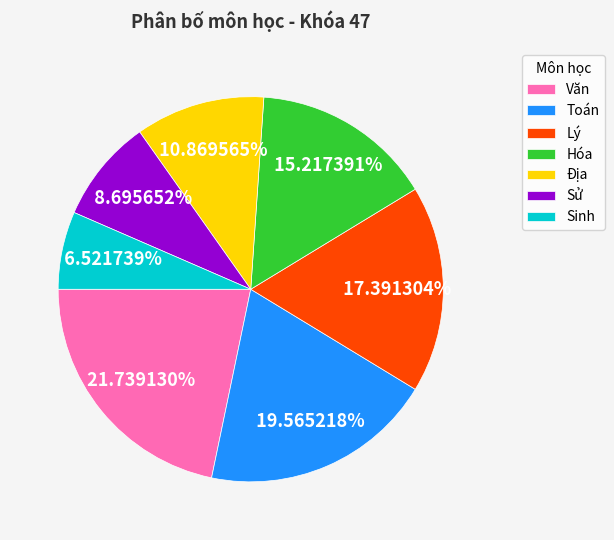

To the nearest percent, what is the combined percentage of Hóa and Văn?

37%